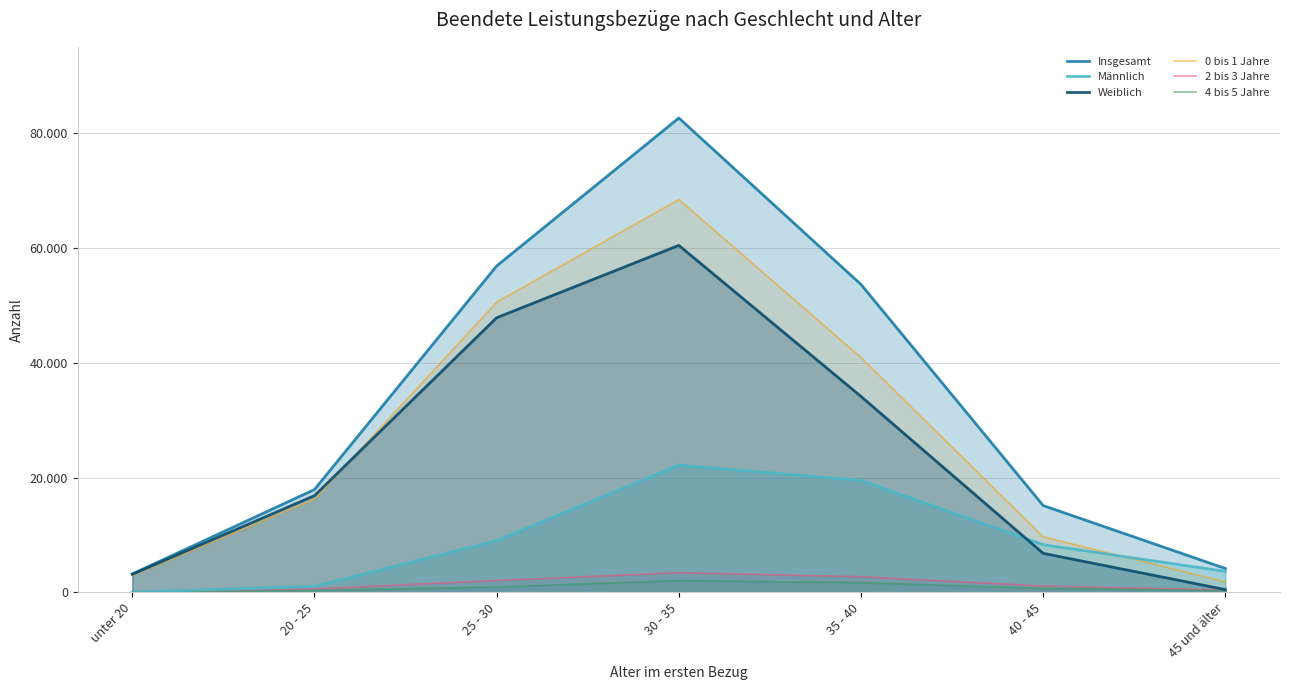

At how many categories does at least one series exceed 35568?

3